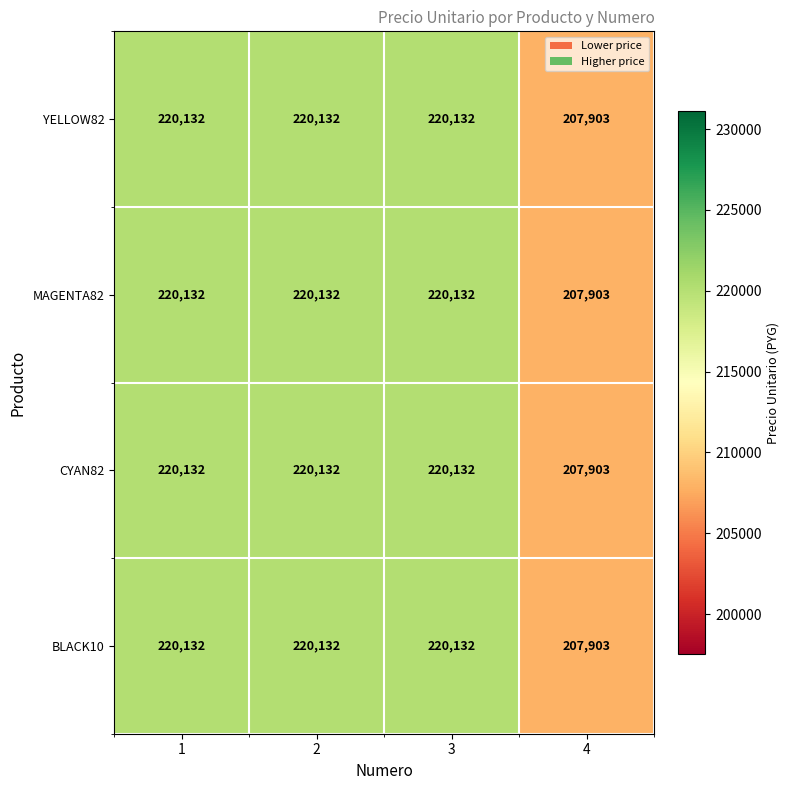

How many data points does each series have?

4